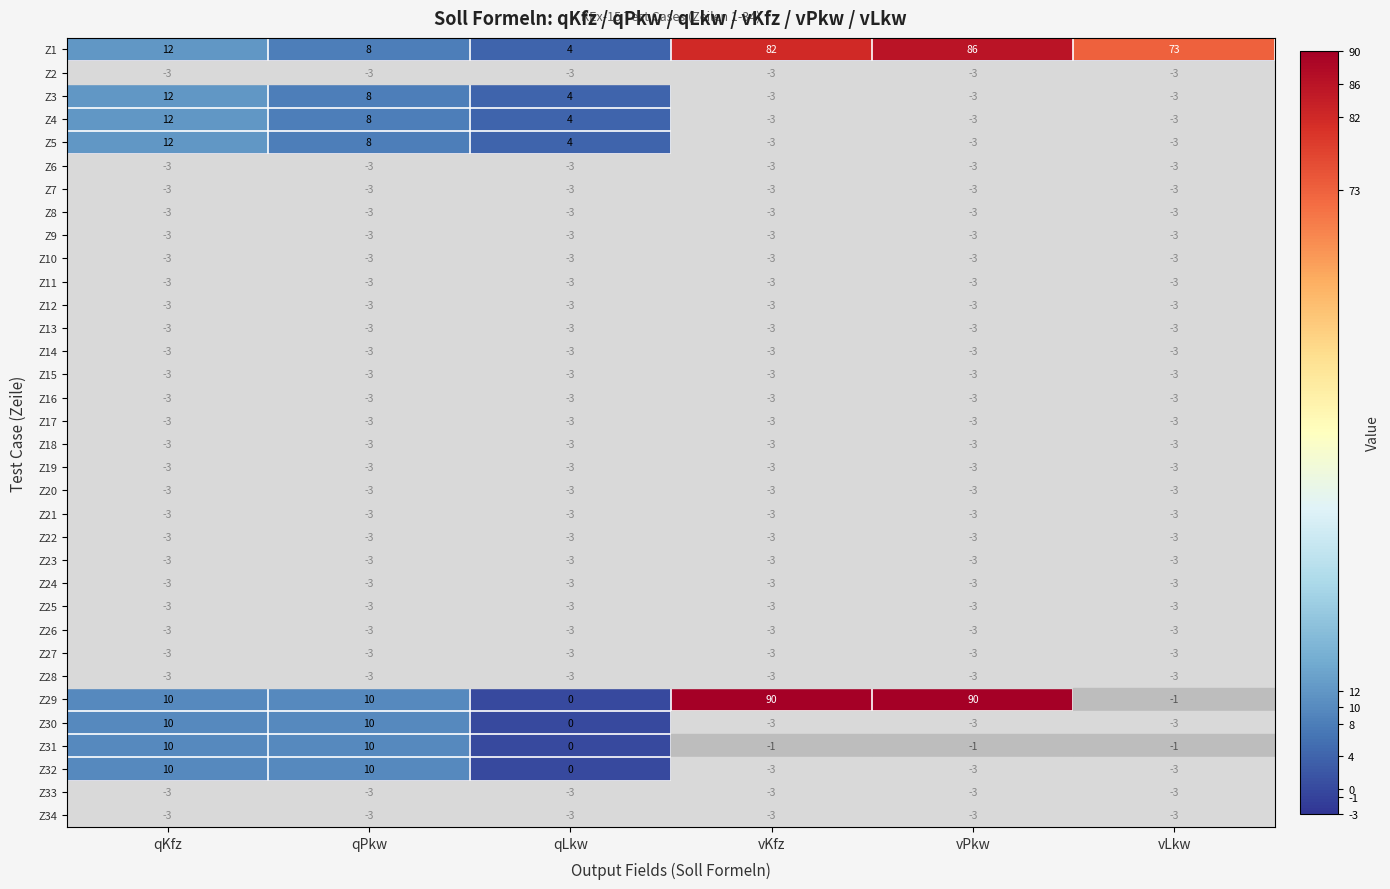

What is the average value of the Z23 series?

-3